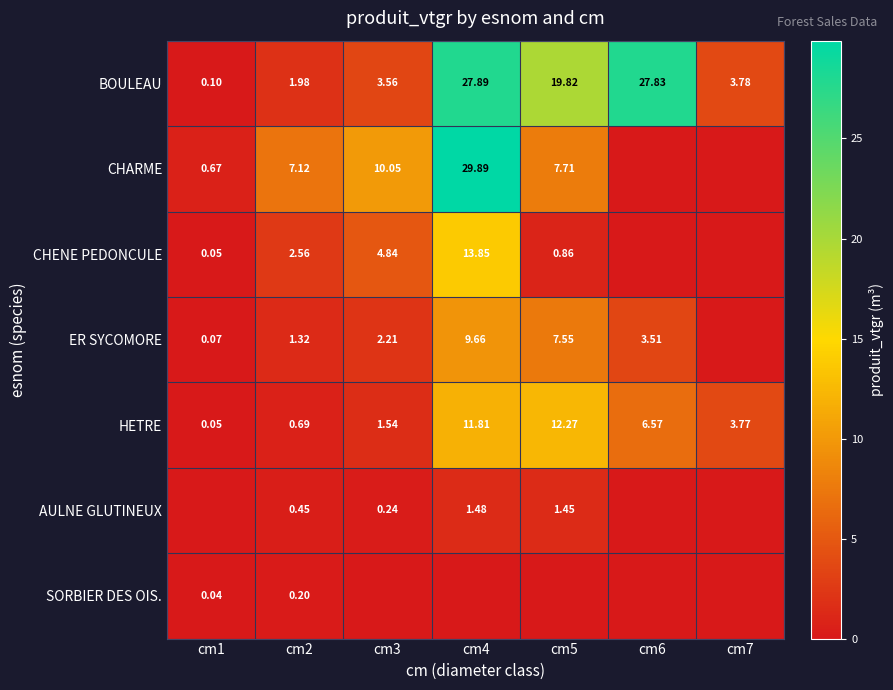

How many values in the HETRE series are below 3?

3